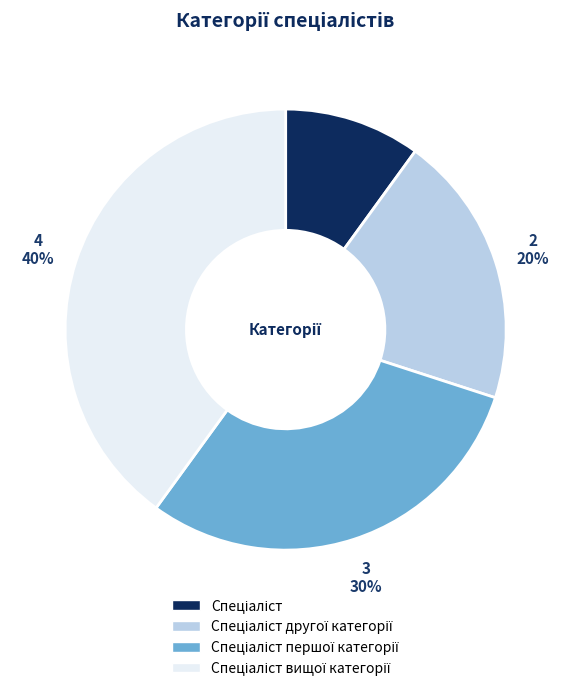

Does any single category account for the majority?

No